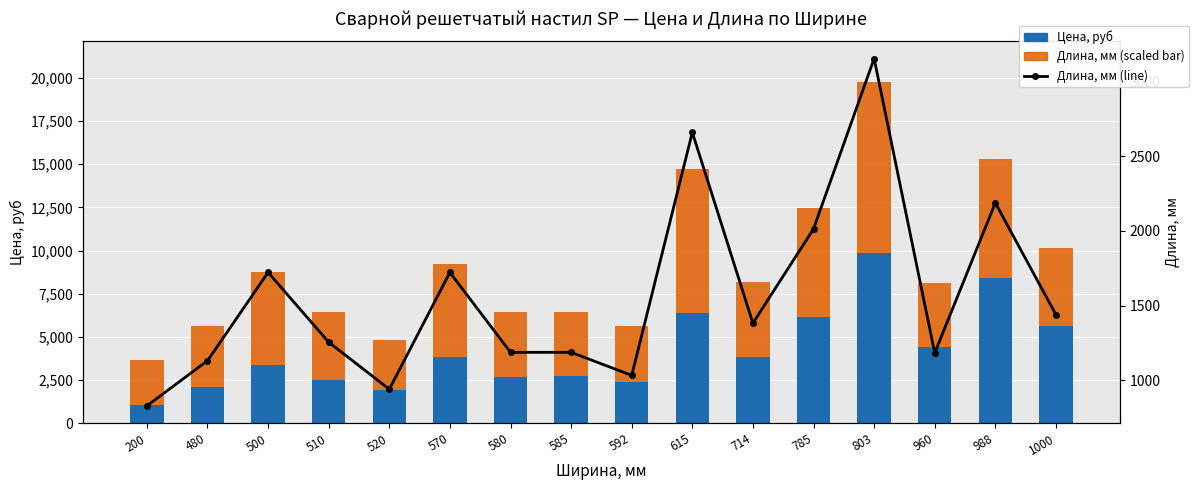

Rank the series by their average value, from highest to lowest.

Длина, мм (scaled), Цена, руб, Длина, мм (line)